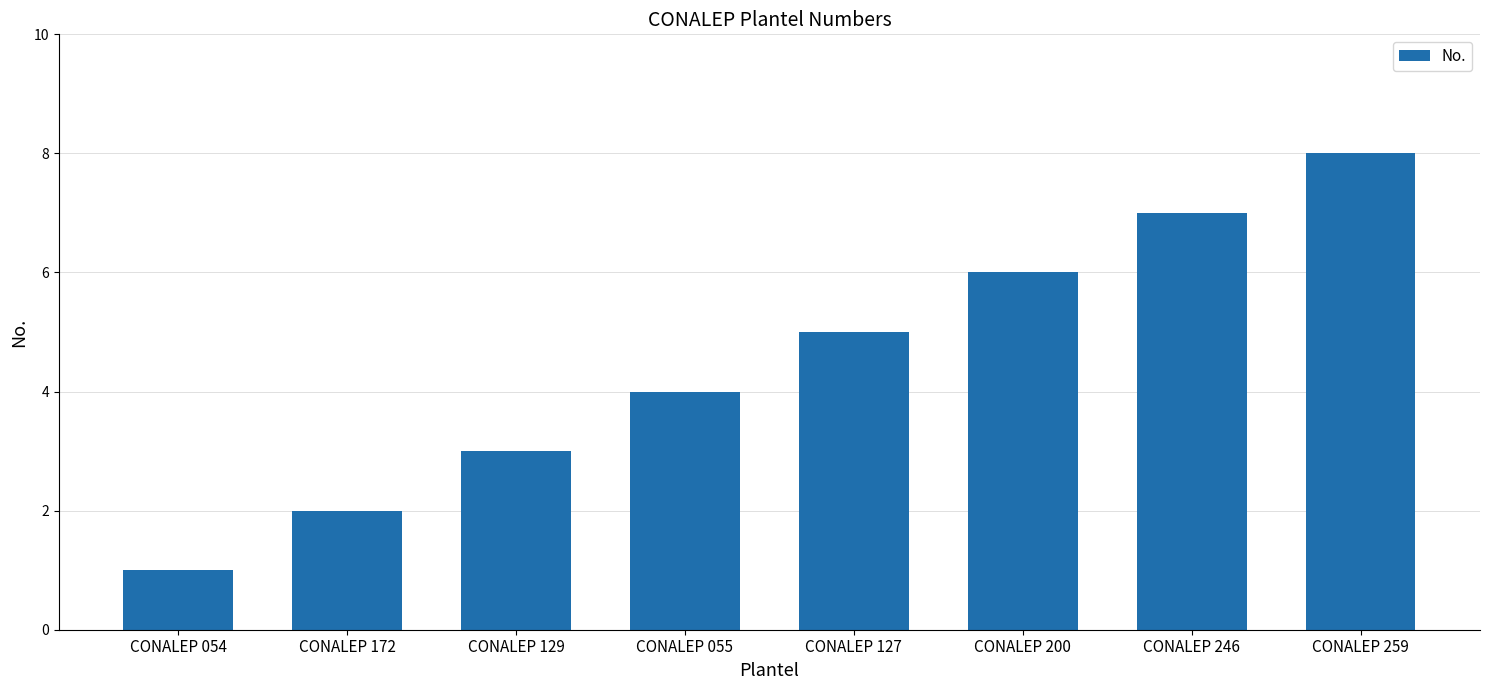

What is the minimum value shown in the chart?

1